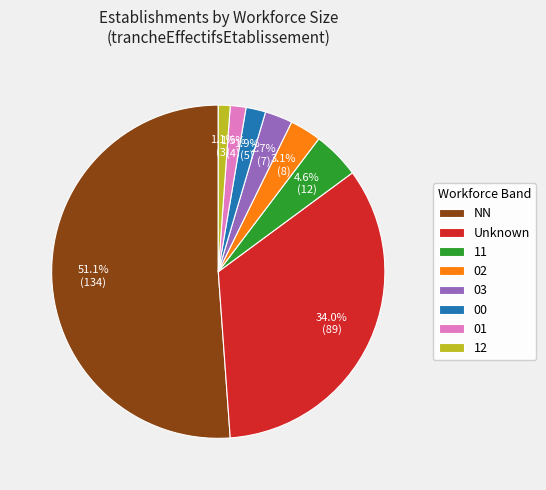

Does any single category account for the majority?

Yes